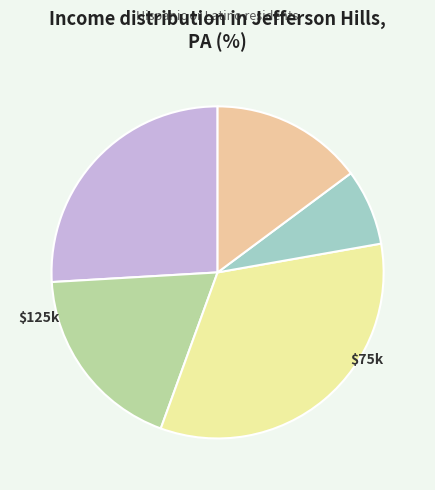

How many slices are in this pie chart?

5